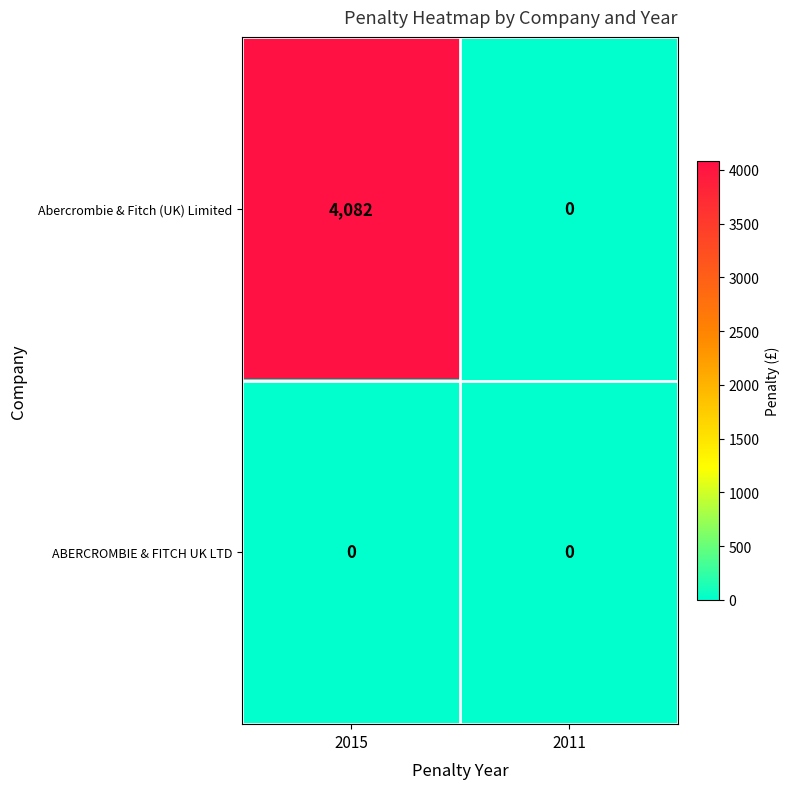

Rank the series by their average value, from lowest to highest.

ABERCROMBIE & FITCH UK LTD, Abercrombie & Fitch (UK) Limited